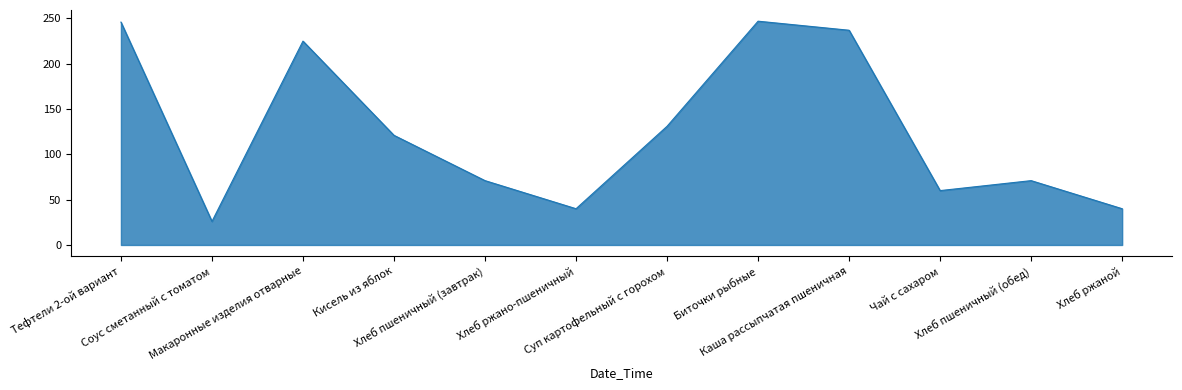

What is the greatest value displayed?

247